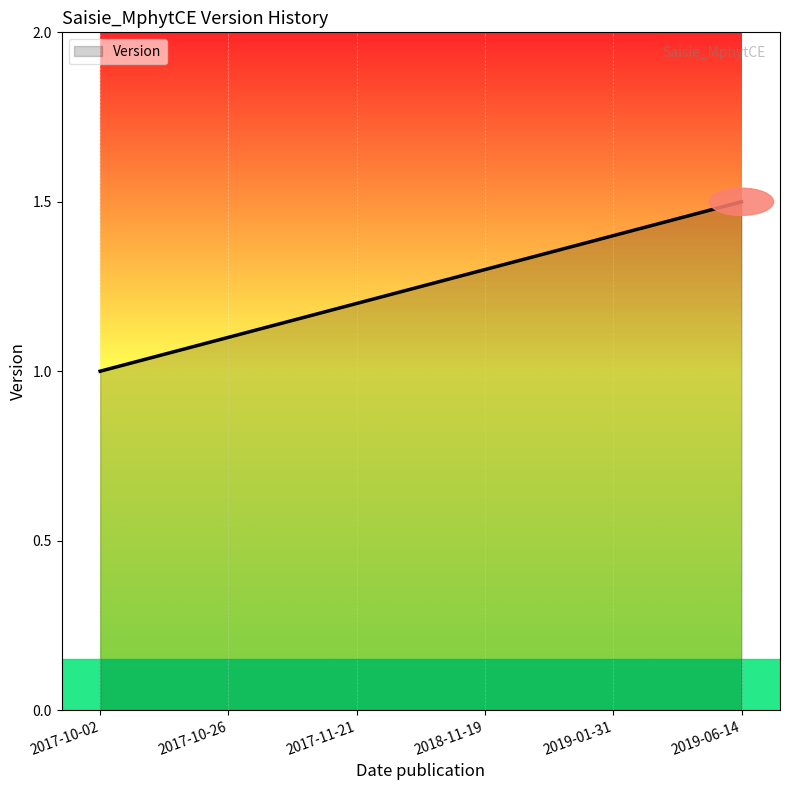

What is the difference between the second highest and second lowest values?

0.3